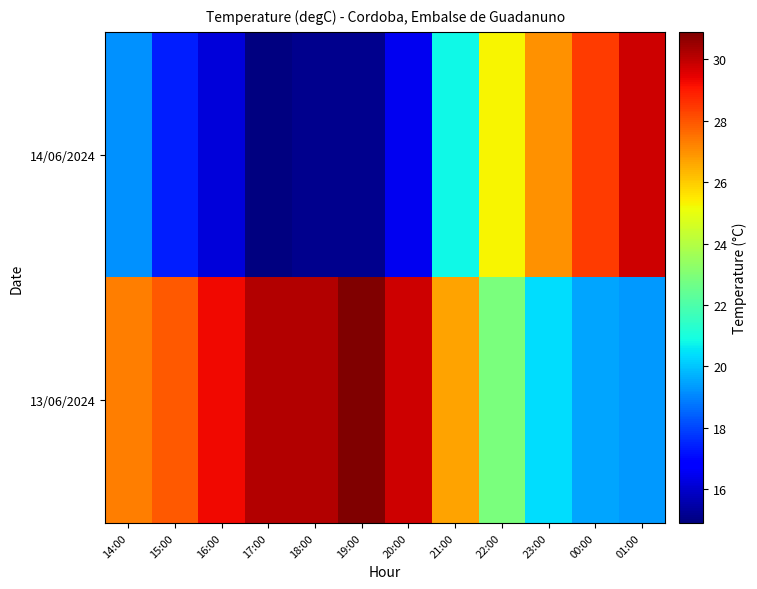

Reading left to right, list all the values displayed in this chart.

13/06/2024: 14:00=27.3	15:00=27.9	16:00=29.3	17:00=30.2	18:00=30.2	19:00=30.9	20:00=29.8	21:00=26.7	22:00=22.9	23:00=20.4	00:00=19.5	01:00=19.3
14/06/2024: 14:00=19.2	15:00=17.4	16:00=16.2	17:00=14.9	18:00=15.1	19:00=15.1	20:00=16.5	21:00=20.8	22:00=25.3	23:00=27.0	00:00=28.4	01:00=29.8